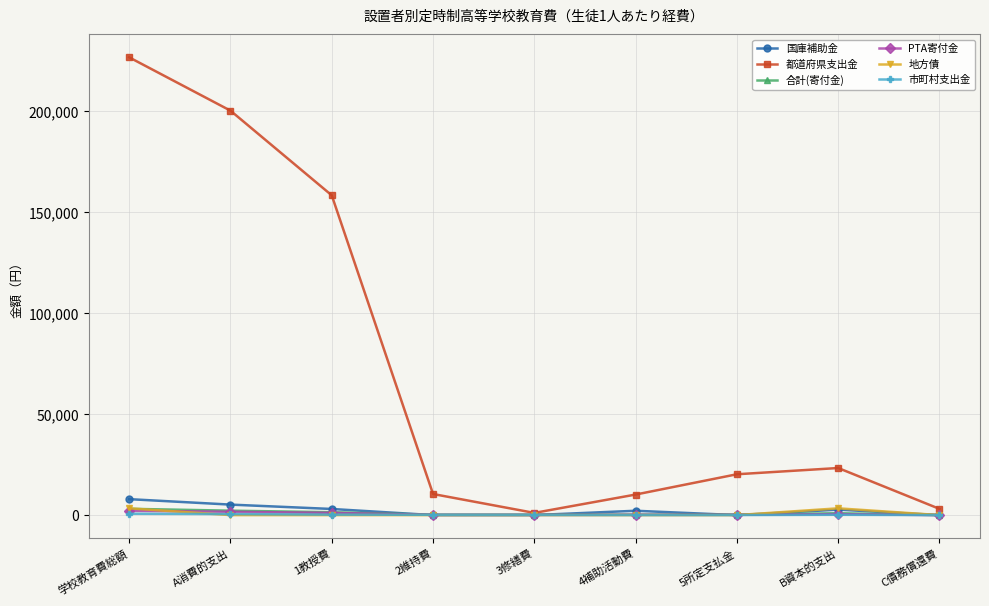

How many data points does each series have?

9